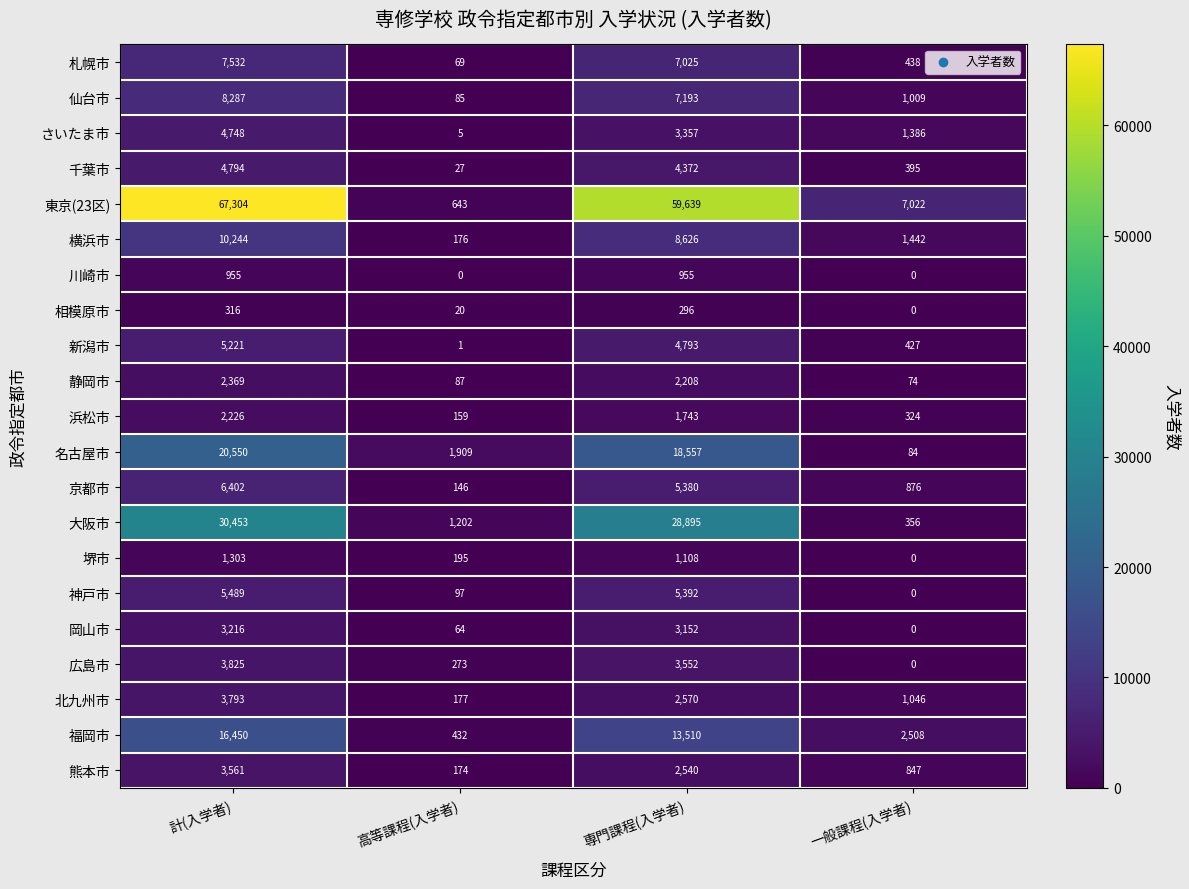

Which series changed the most between 専門課程(入学者) and 一般課程(入学者)?

東京(23区)